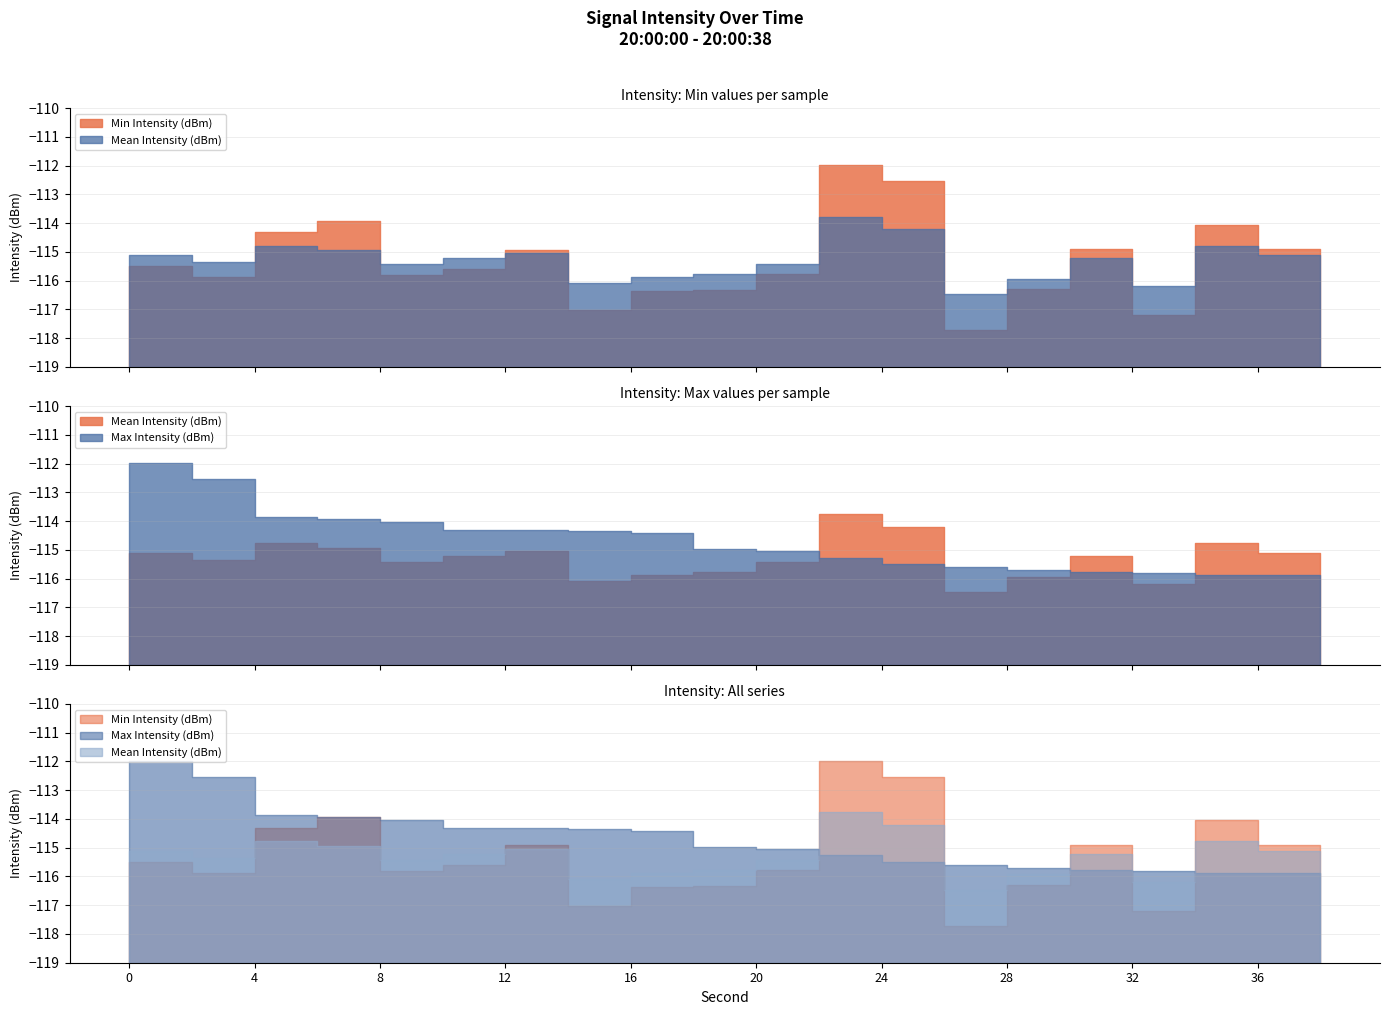

What is the difference between the second highest and second lowest values in the Mean Intensity (dBm) series?

2.0